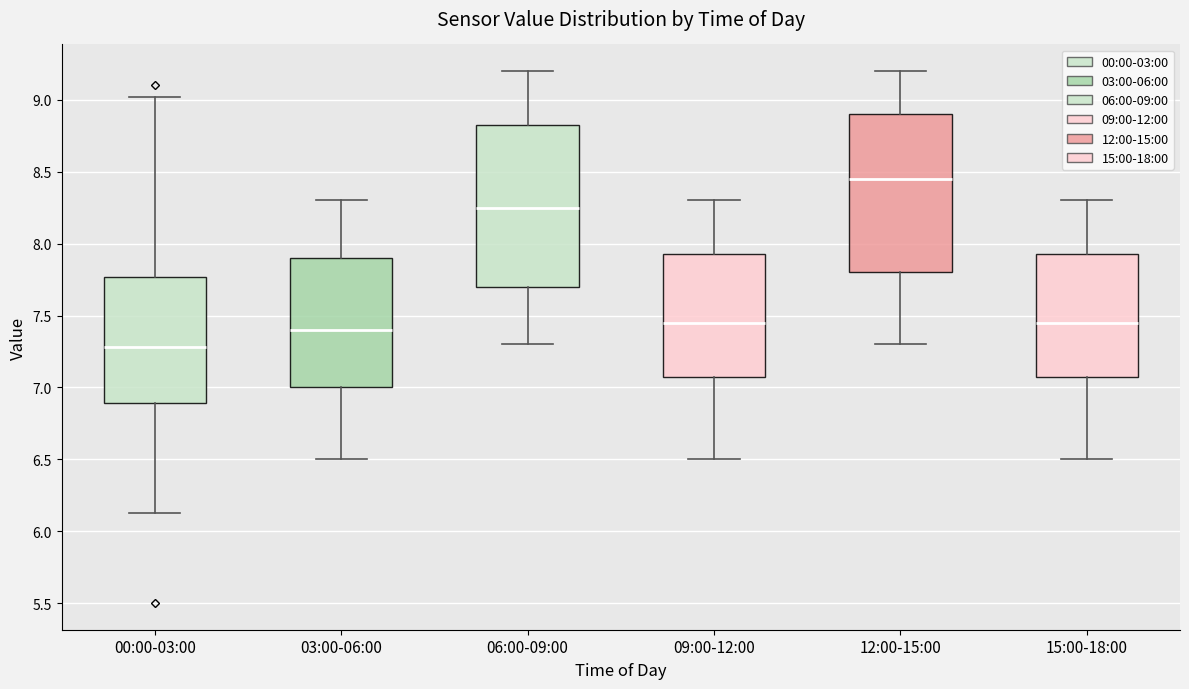

Where is the upper edge of the box for 00:00-03:00 on the y-axis? The values are not printed on the chart, so give them approximately, as read against the axis.

7.75